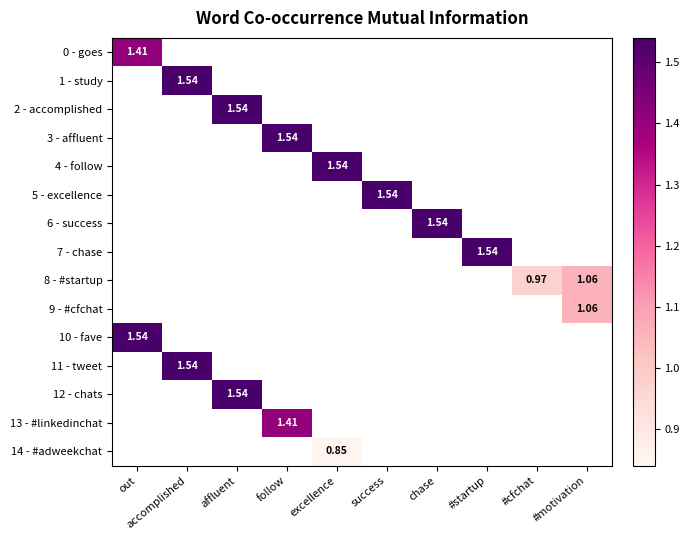

Which series has the largest total across all categories?

8 - #startup